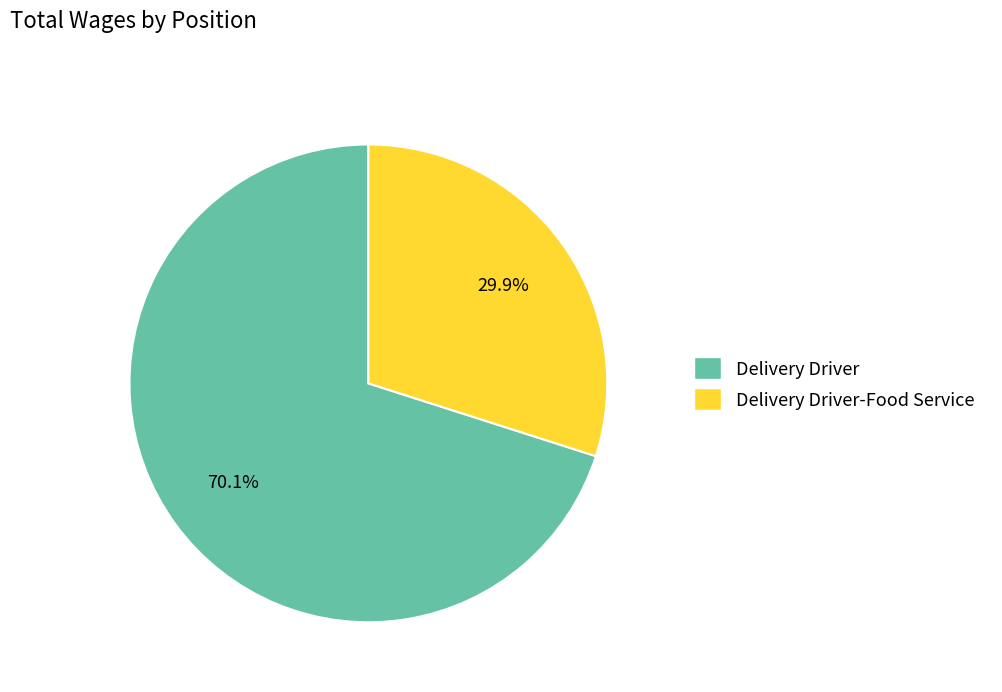

To the nearest percent, what percentage of the pie is Delivery Driver?

70%